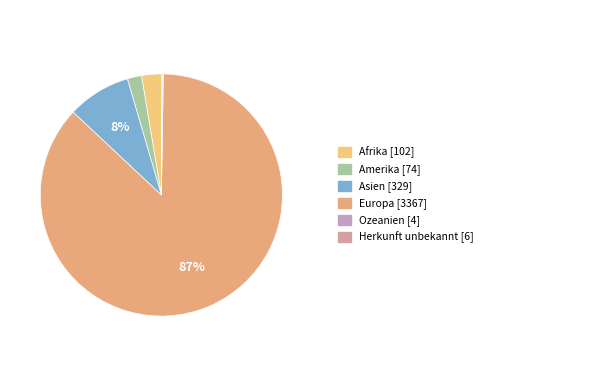

Which slice is the largest?

Europa